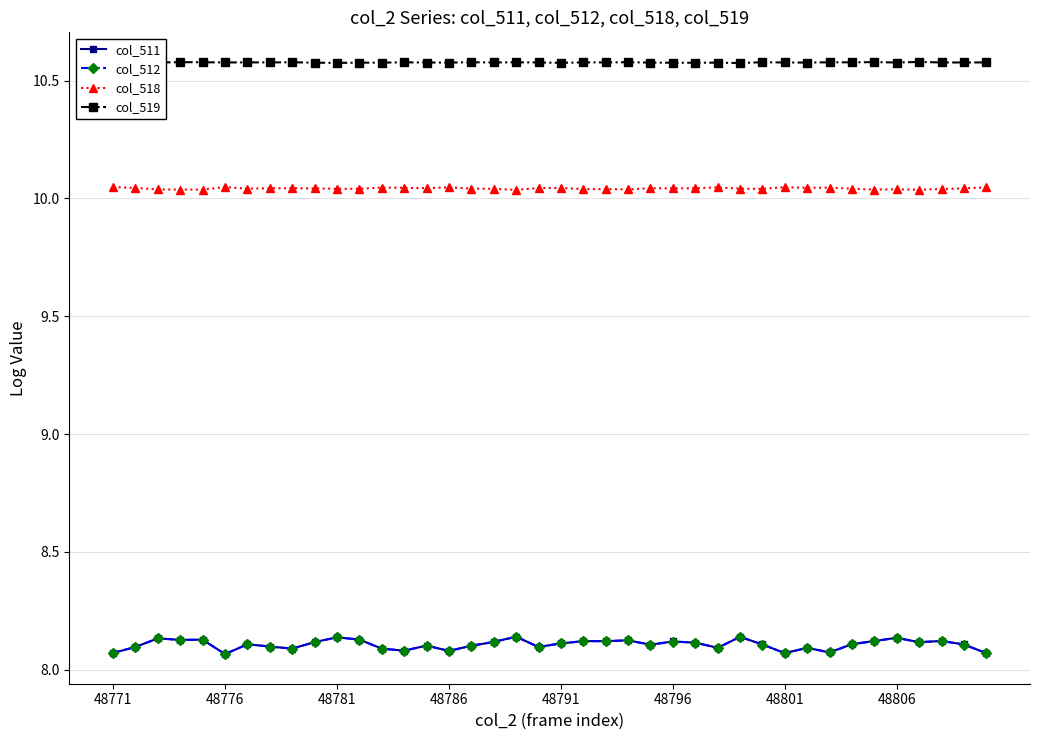

How many col_518 values are between 10 and 11?

40